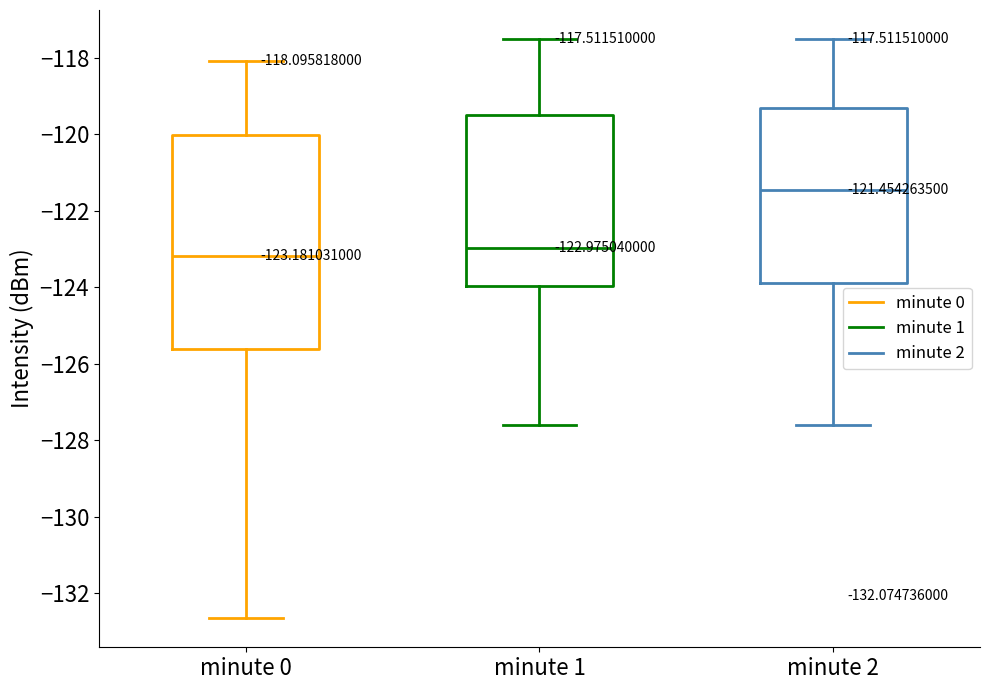

Which box's median line is the highest?

minute 2